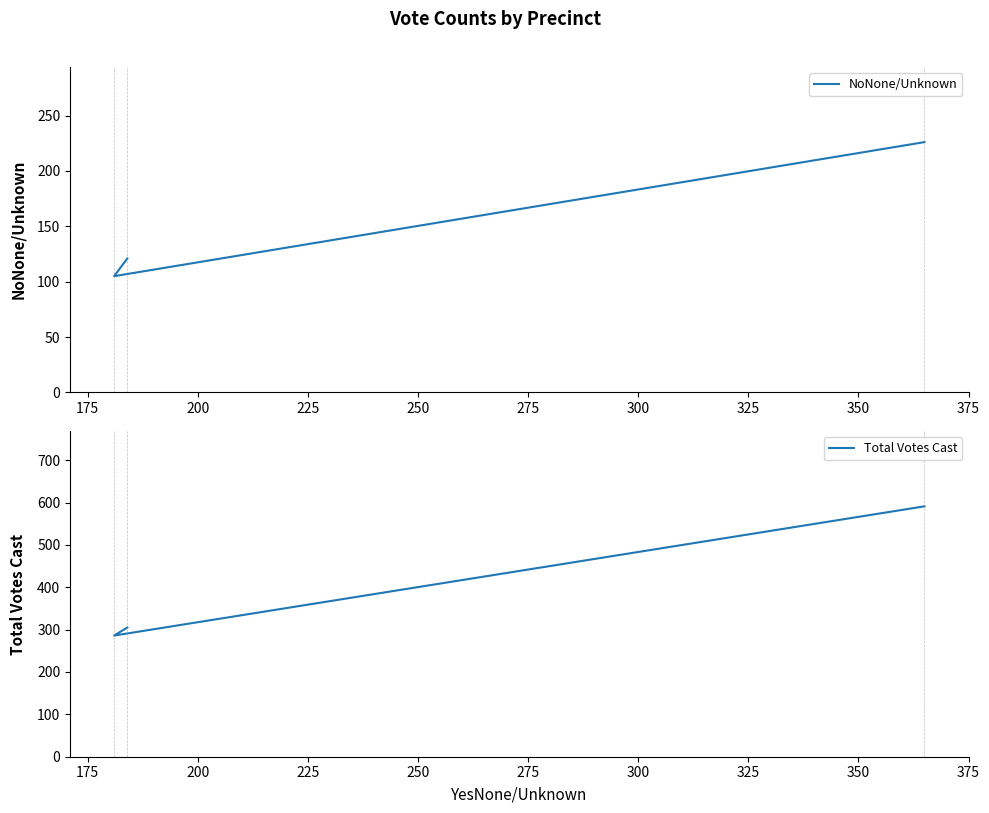

What is the minimum value for NoNone/Unknown?

105